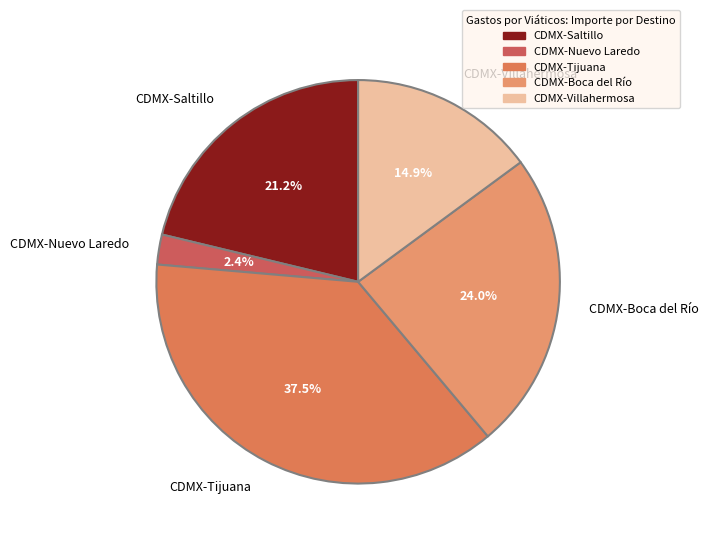

Between CDMX-Boca del Río and CDMX-Nuevo Laredo, which is larger?

CDMX-Boca del Río